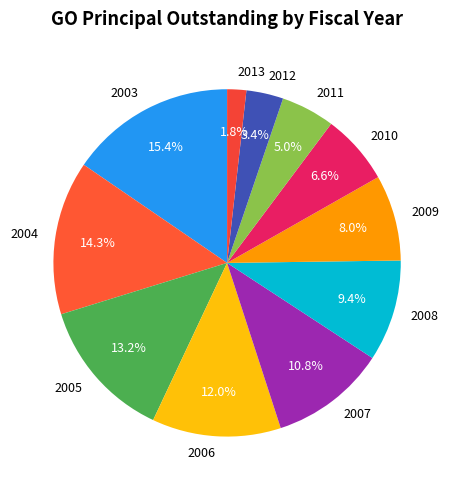

Count the number of slices in the pie.

11